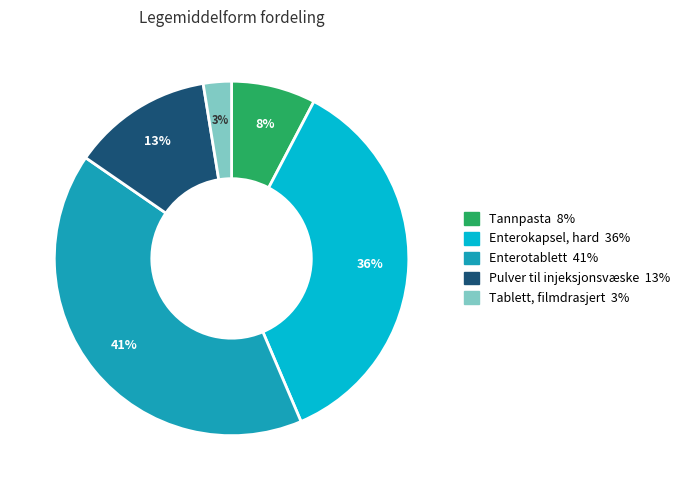

Does any single category account for the majority?

No